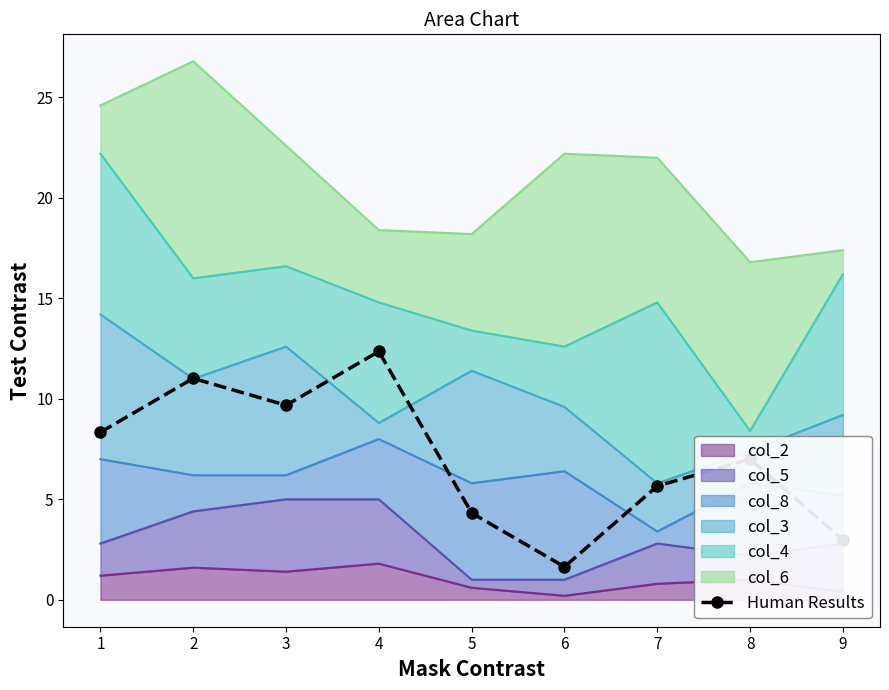

List the labels in order of value, smallest first.

6, 9, 5, 7, 8, 1, 3, 2, 4